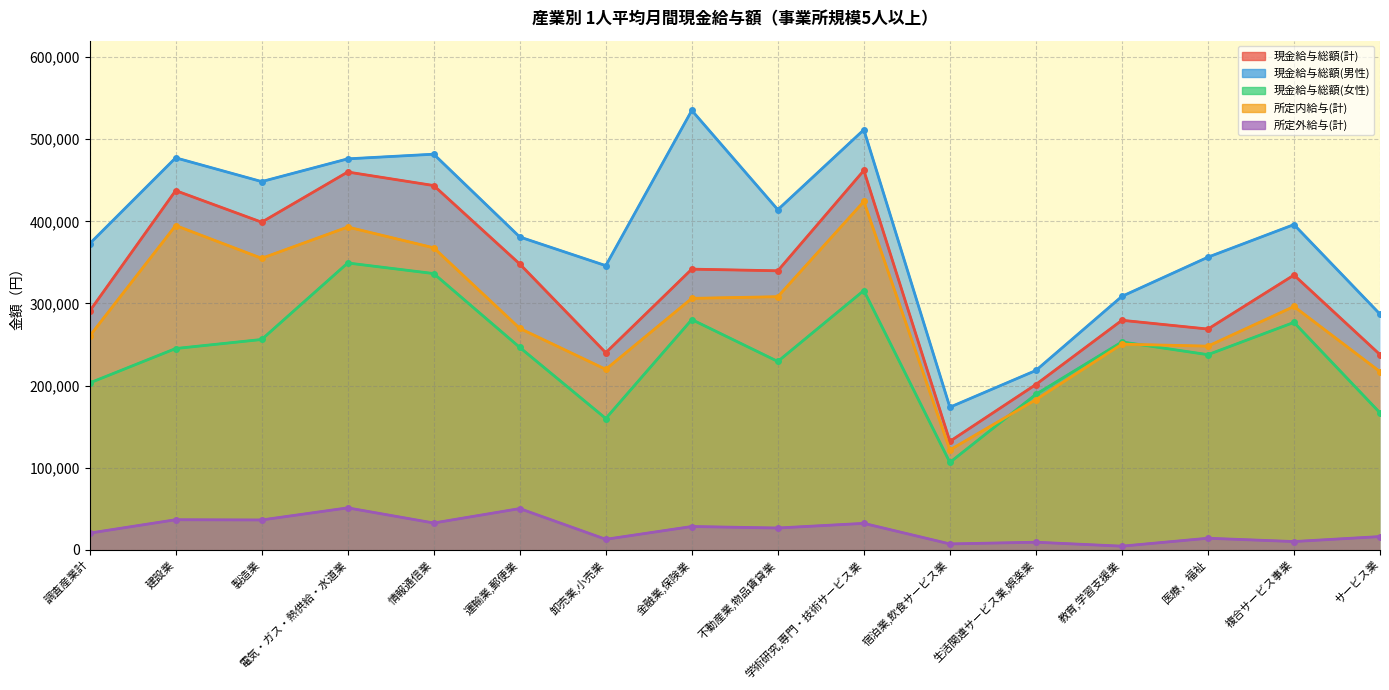

Count the number of categories in the chart.

16